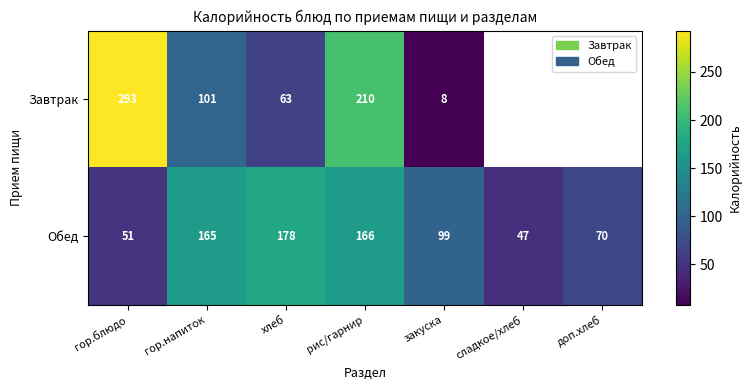

The value of Завтрак at рис/гарнир is 309. True or false?

False